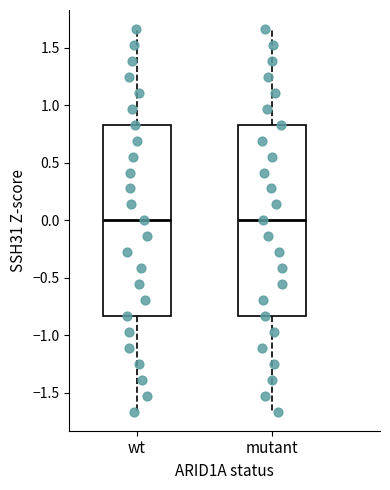

Reading left to right, transcribe this box plot: for each box, give where its median line is, the range the box spans, and where its two whiskers end, as read against the y-axis. The values are not printed on the chart, so give them approximately, as read against the axis.

wt: median 0.00, box -0.85 to 0.85, whiskers -1.65 to 1.65
mutant: median 0.00, box -0.85 to 0.85, whiskers -1.65 to 1.65